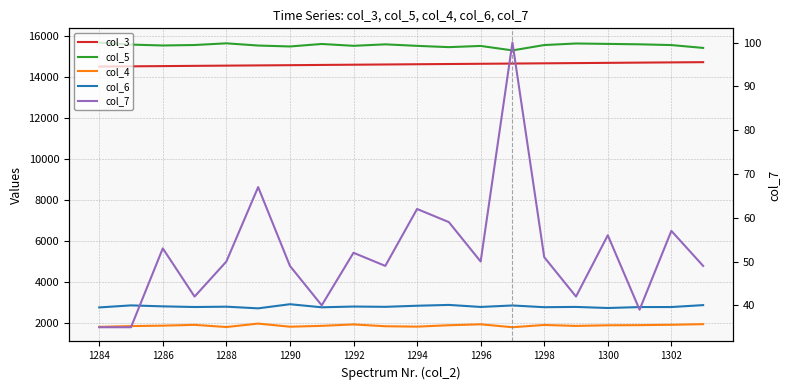

How many series are shown in this chart?

5